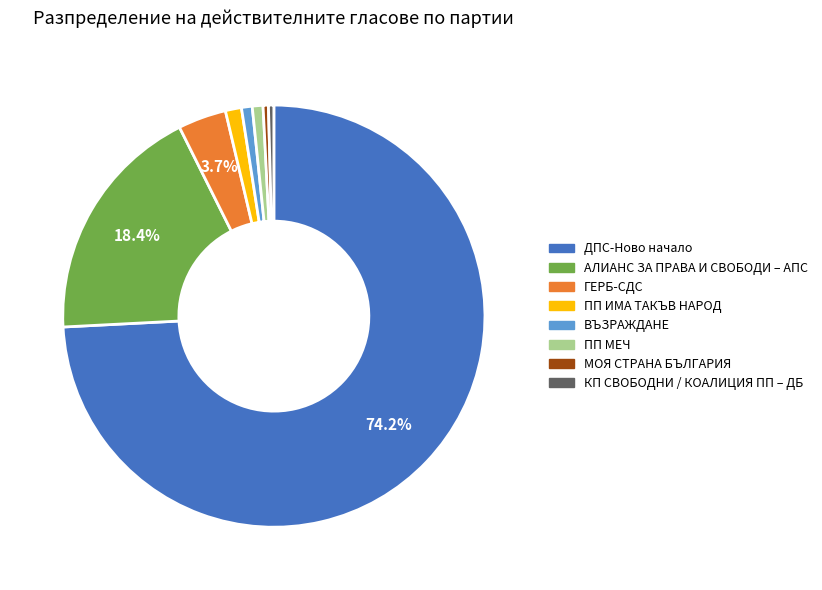

To the nearest percent, what portion does АЛИАНС ЗА ПРАВА И СВОБОДИ – АПС represent?

18%